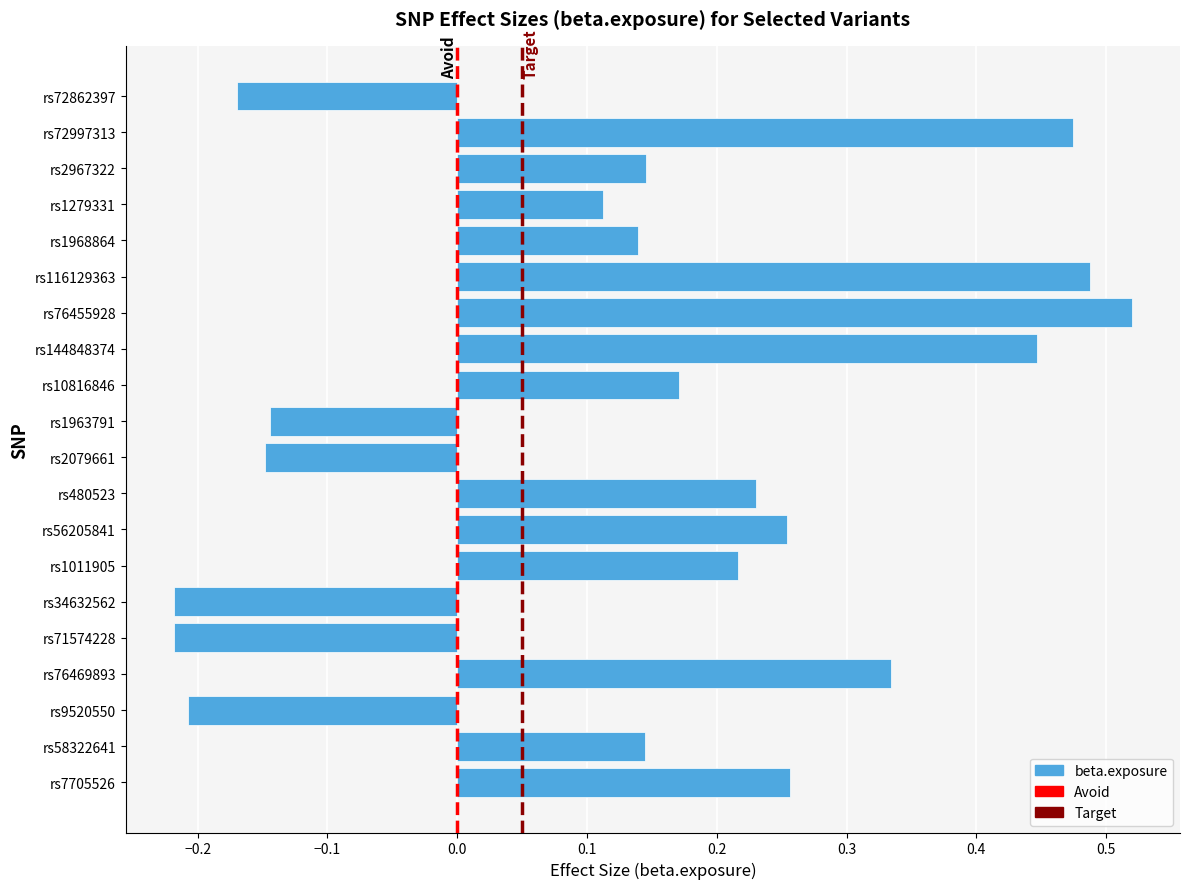

What is the sum of all values?

2.8